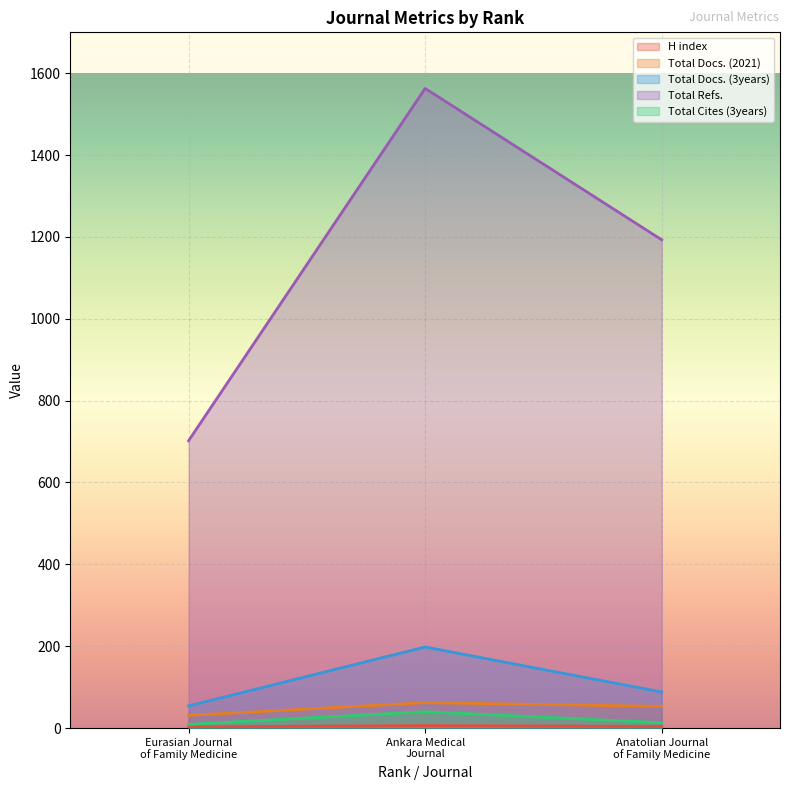

How many lines are shown in the chart?

5